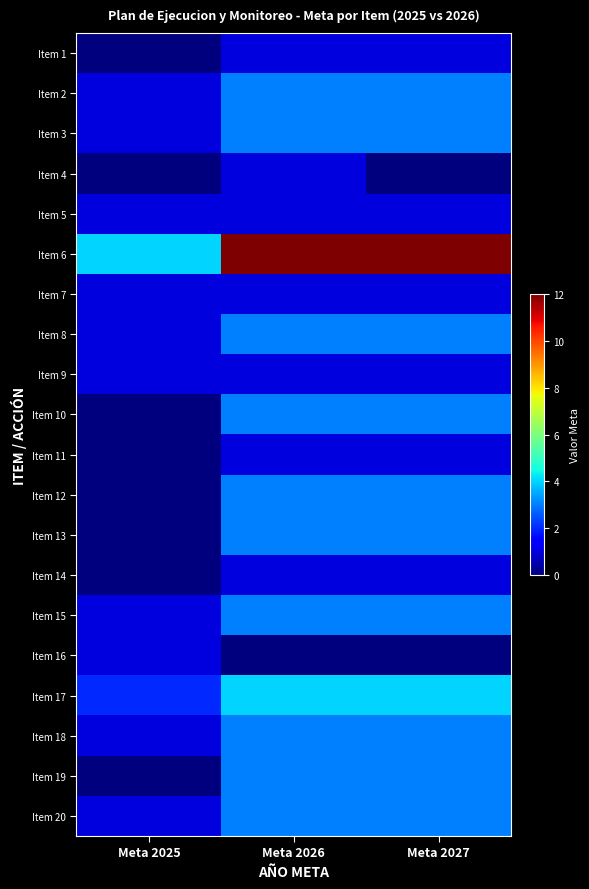

Which has a higher value, Meta 2027 or Meta 2025?

Meta 2027